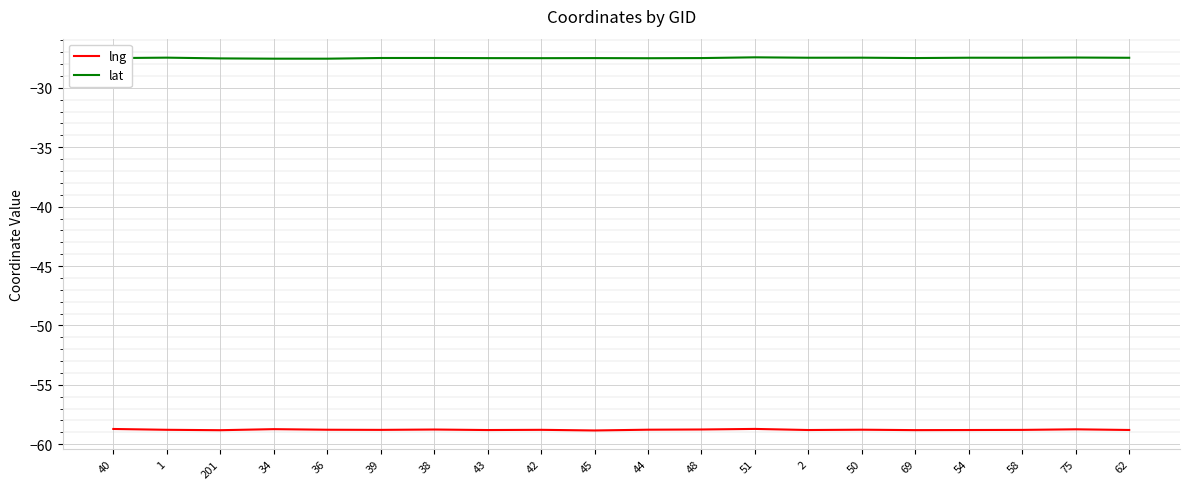

What is the difference between the highest and lowest values at 36?

31.2